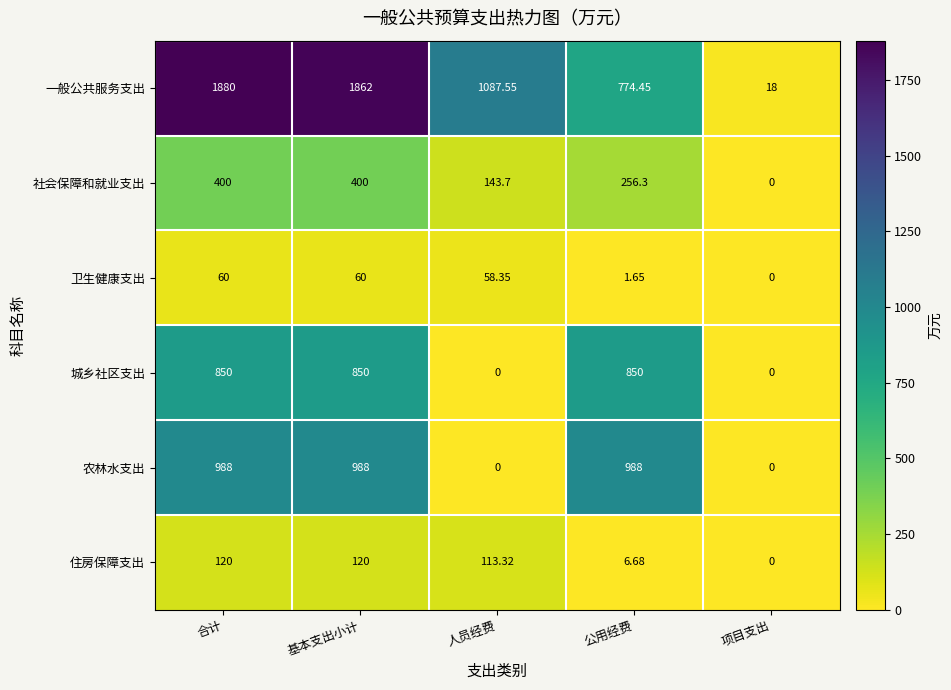

Between 基本支出小计 and 公用经费, which series saw the biggest shift?

一般公共服务支出